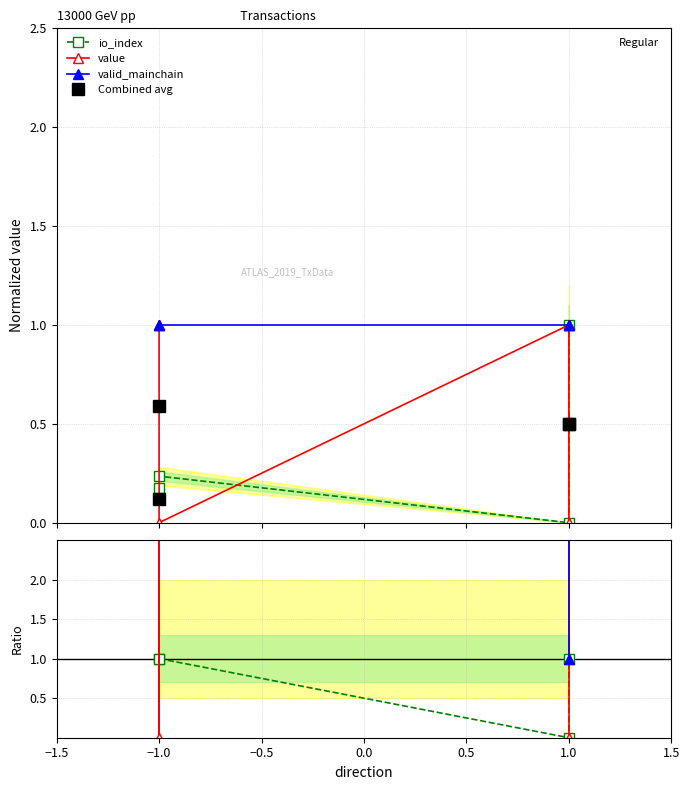

How many data points in valid_mainchain are less than 5?

2